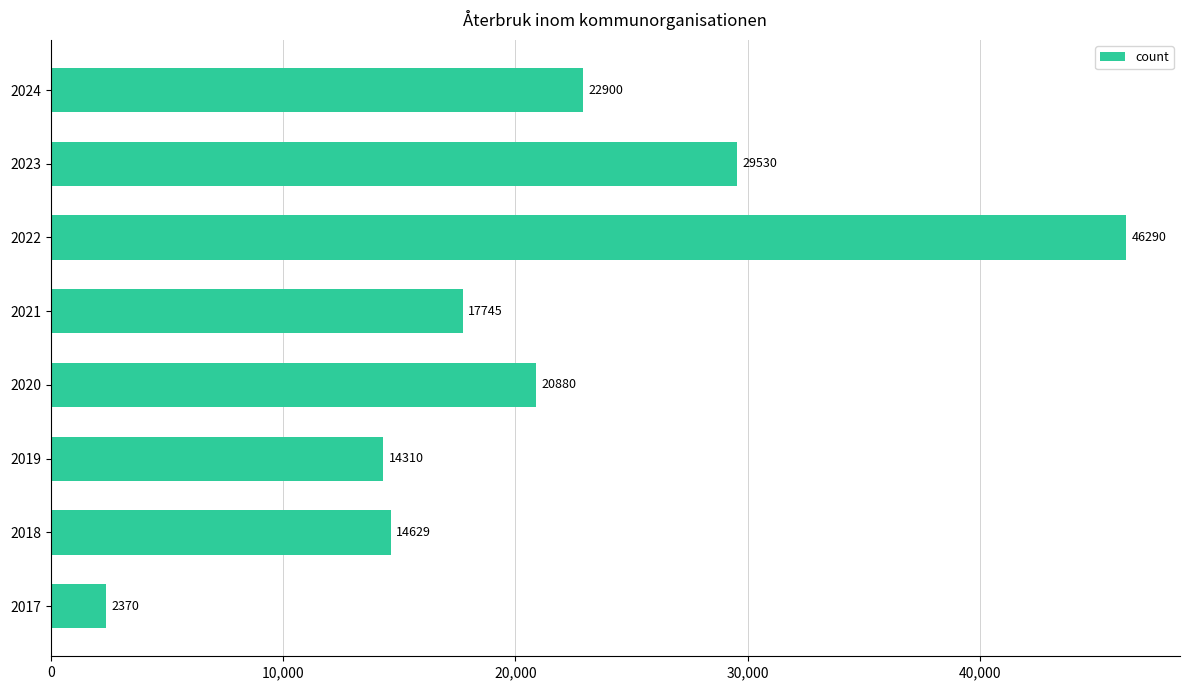

Which category has the highest value across all series?

2022